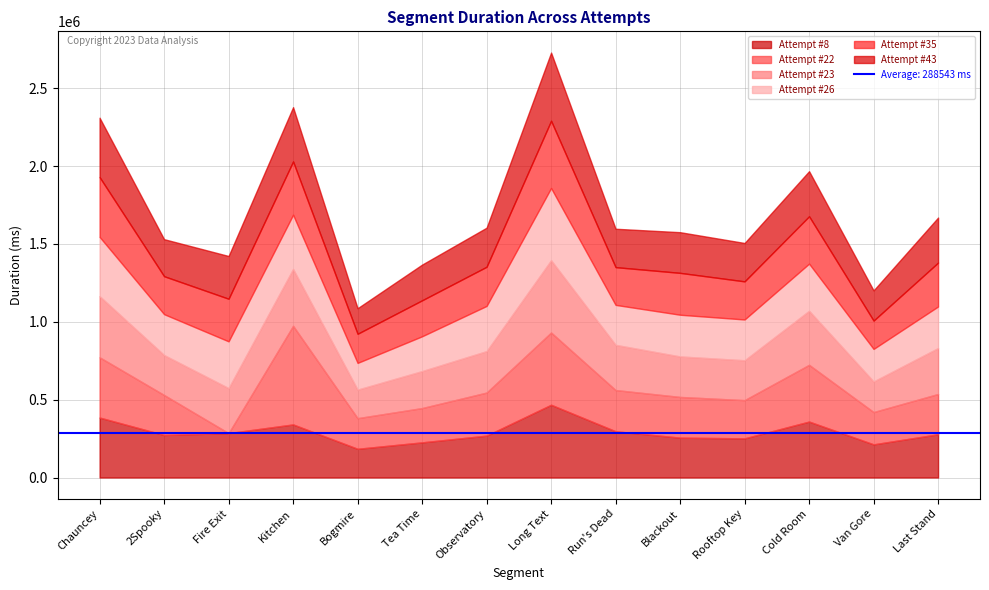

What is the difference between the second highest and second lowest values in the Attempt #43 series?

187483